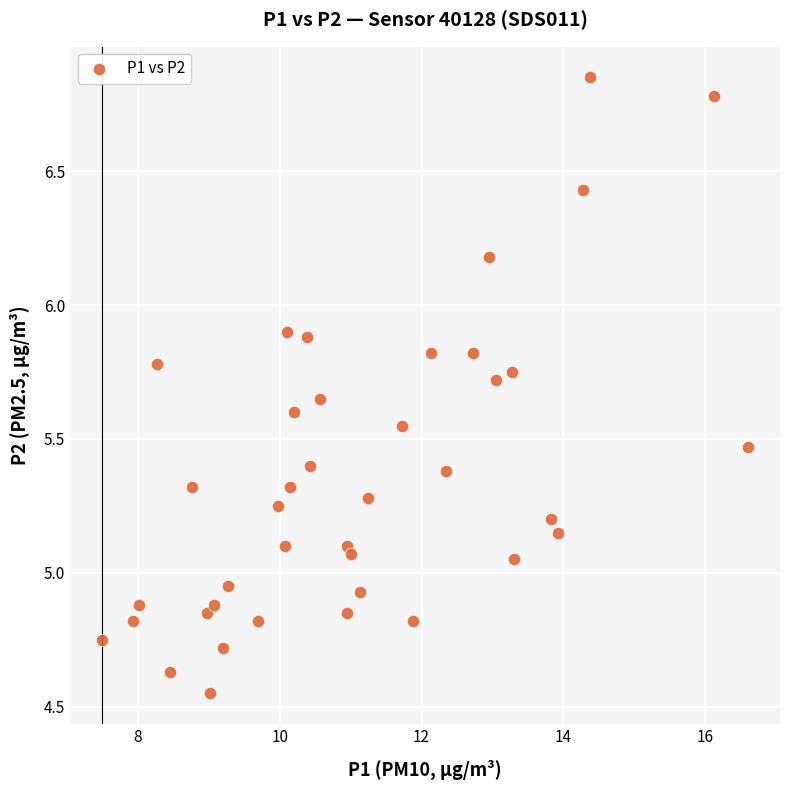

What is the range of X values (max minus min)?

9.1